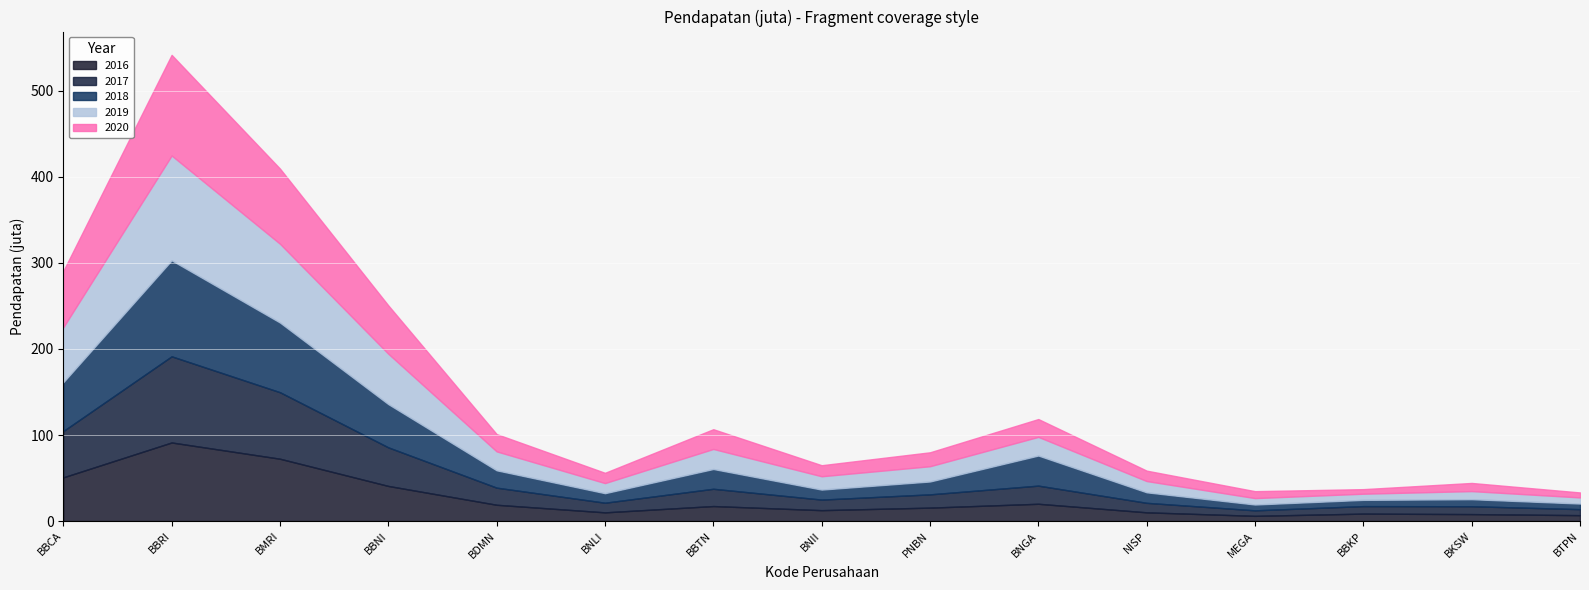

What is the value of the 2016 point at the 13th from the left?

8719254